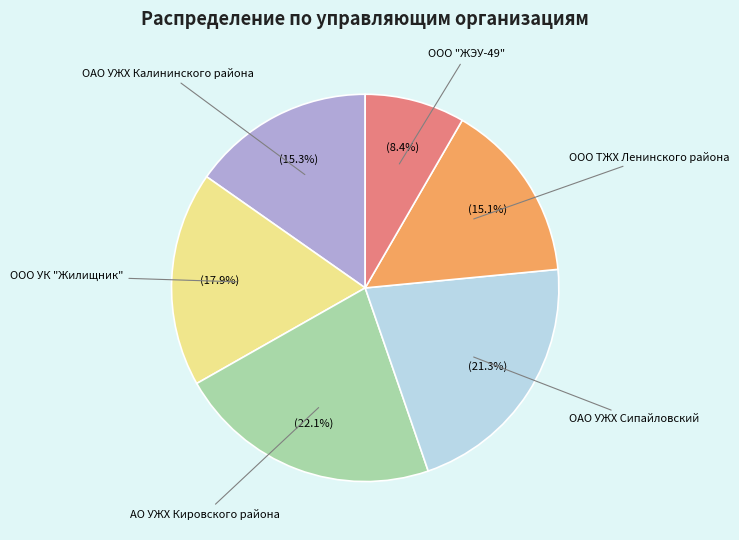

Is there a majority slice in this chart?

No